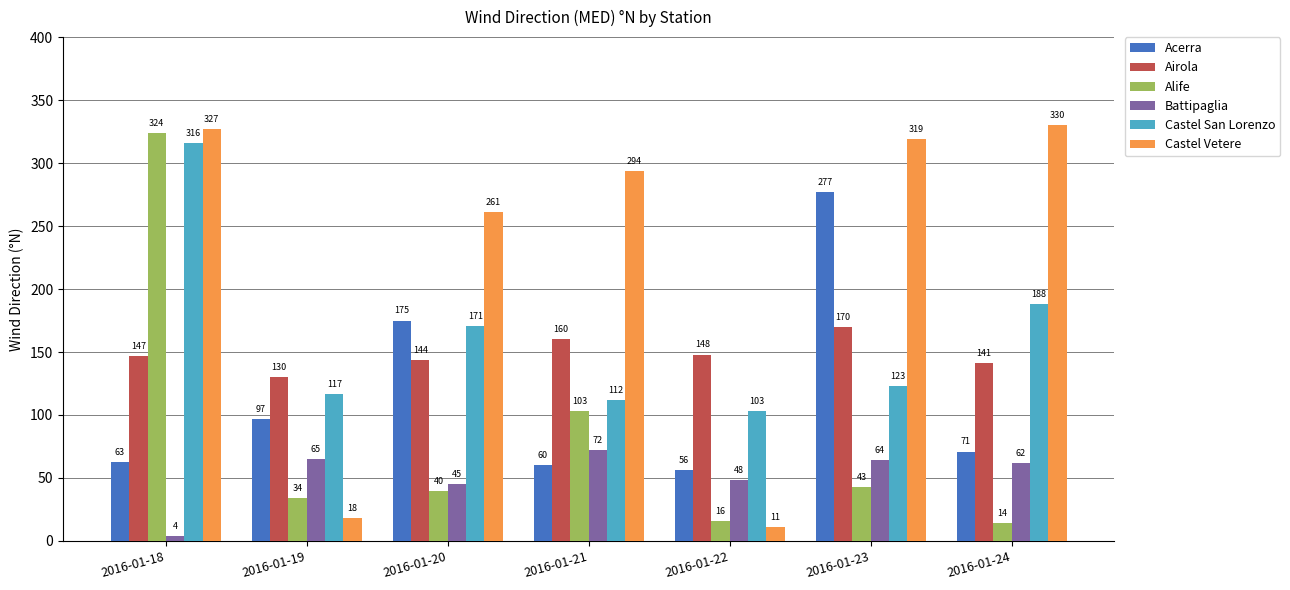

The Castel Vetere series shows 468 at 2016-01-24. True or false?

False